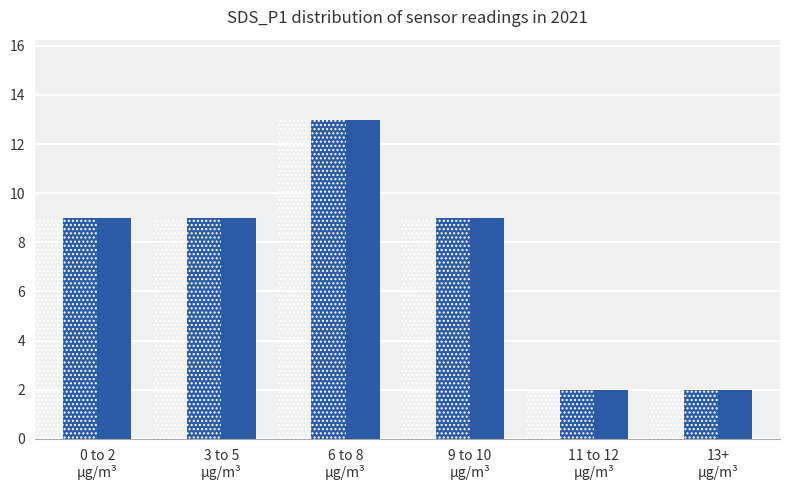

What is the change in value from 9 to 10
µg/m³ to 11 to 12
µg/m³?

-7